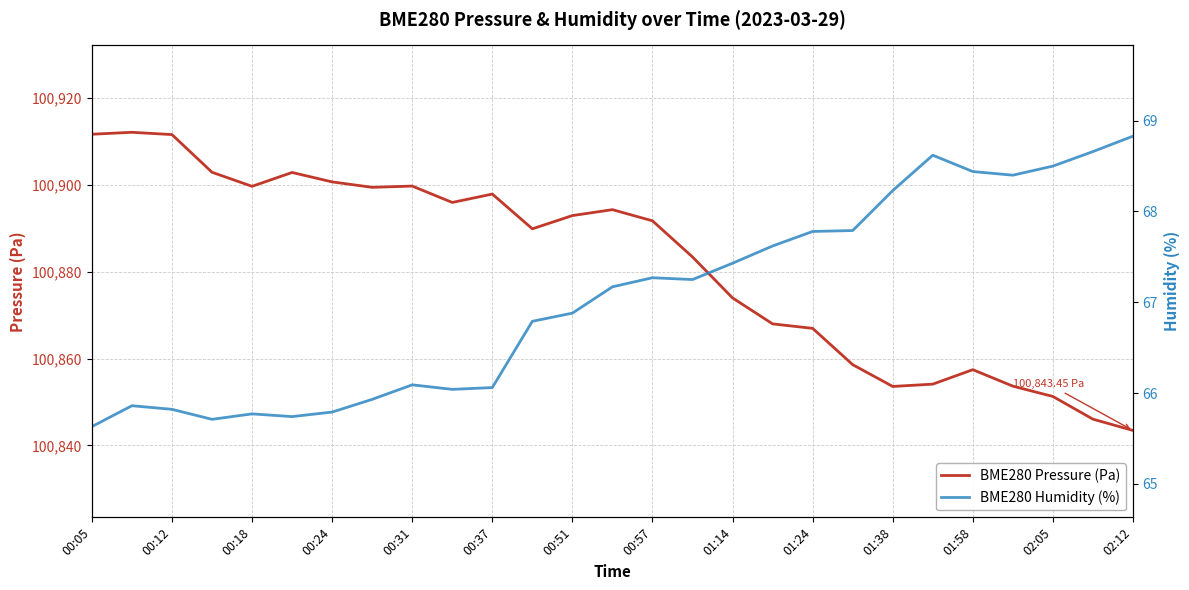

What is the value of the BME280 Pressure (Pa) point at the 3rd from the left?

100911.6